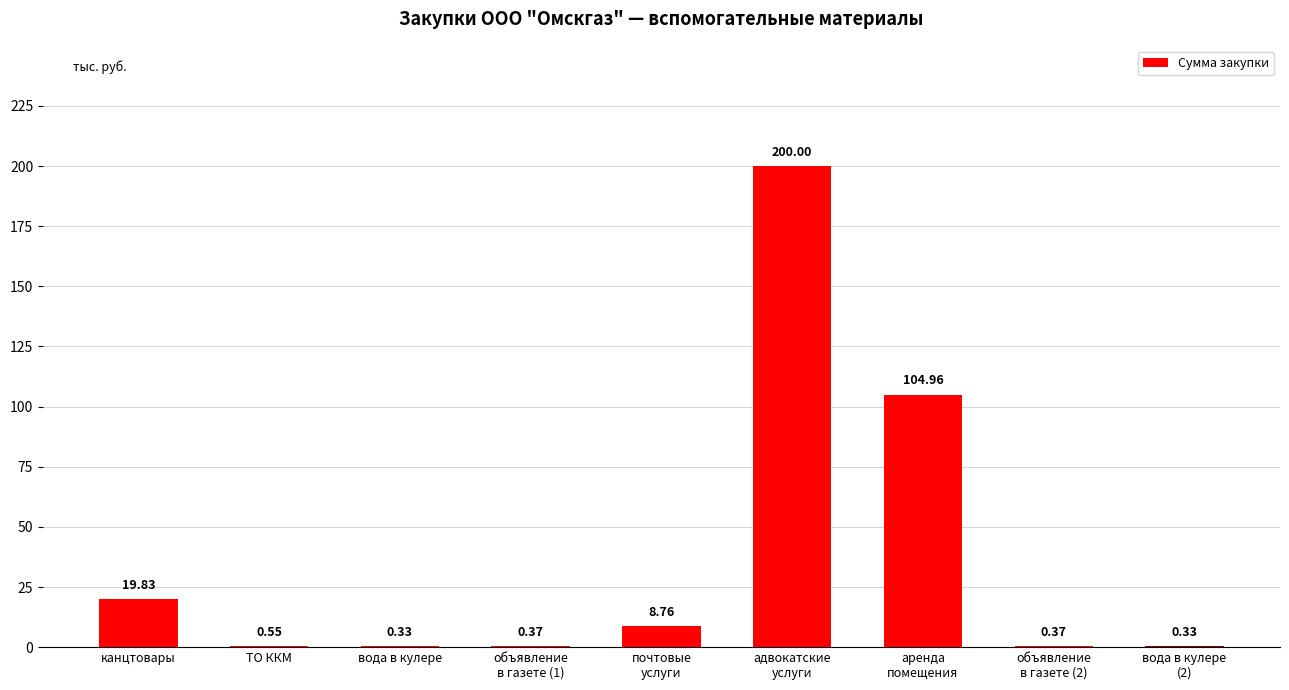

What is the sum of all values?

335.5